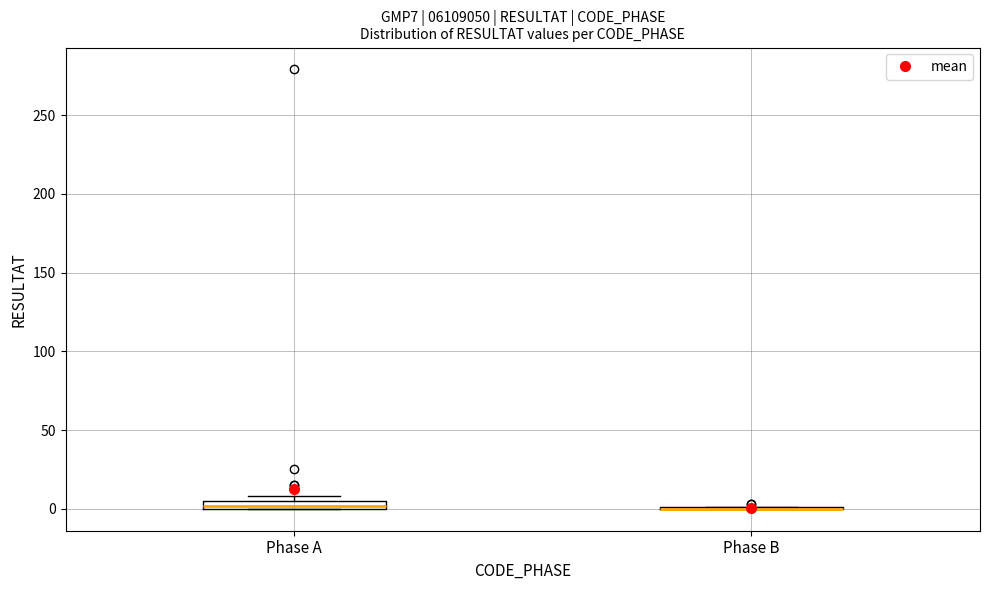

Where is the lower edge of the box for Phase A on the y-axis? The values are not printed on the chart, so give them approximately, as read against the axis.

0